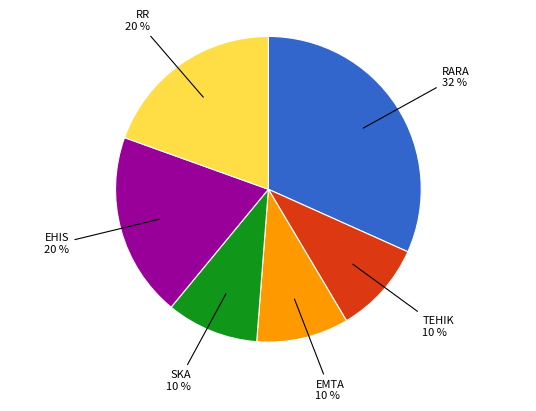

To the nearest percent, what is the difference between the largest and smallest slice percentages?

22%